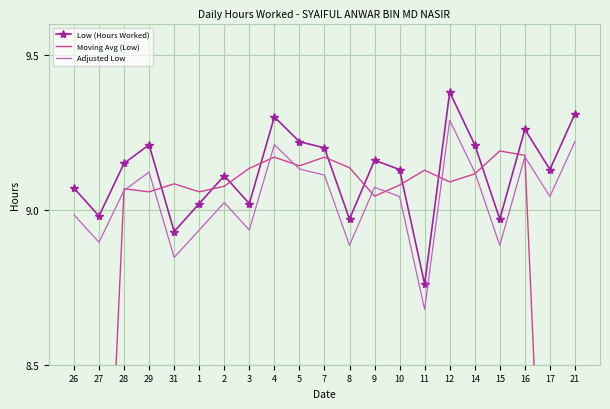

Is the value of Low (Hours Worked) at 31 greater than the value of Adjusted Low at 2?

No